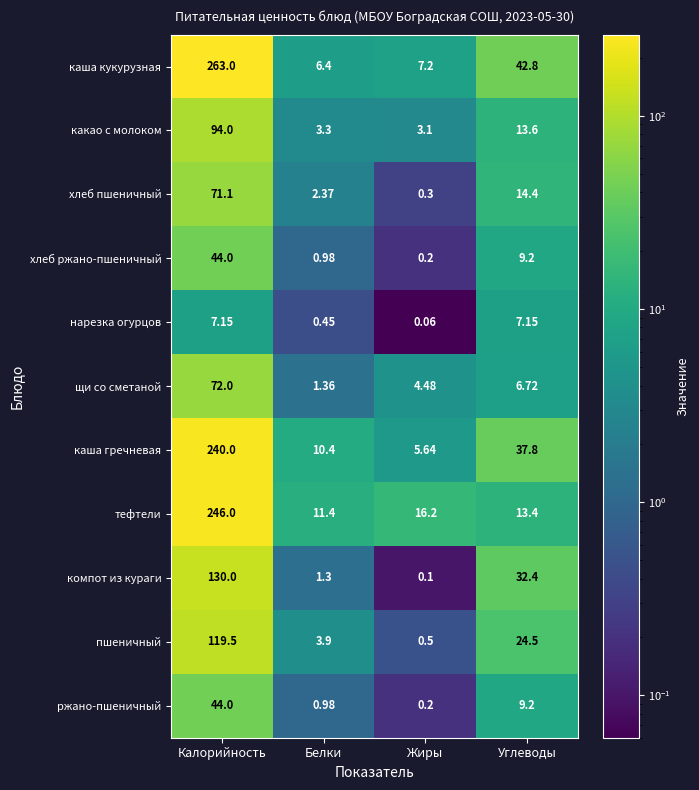

Which category has the highest value across all series?

Калорийность